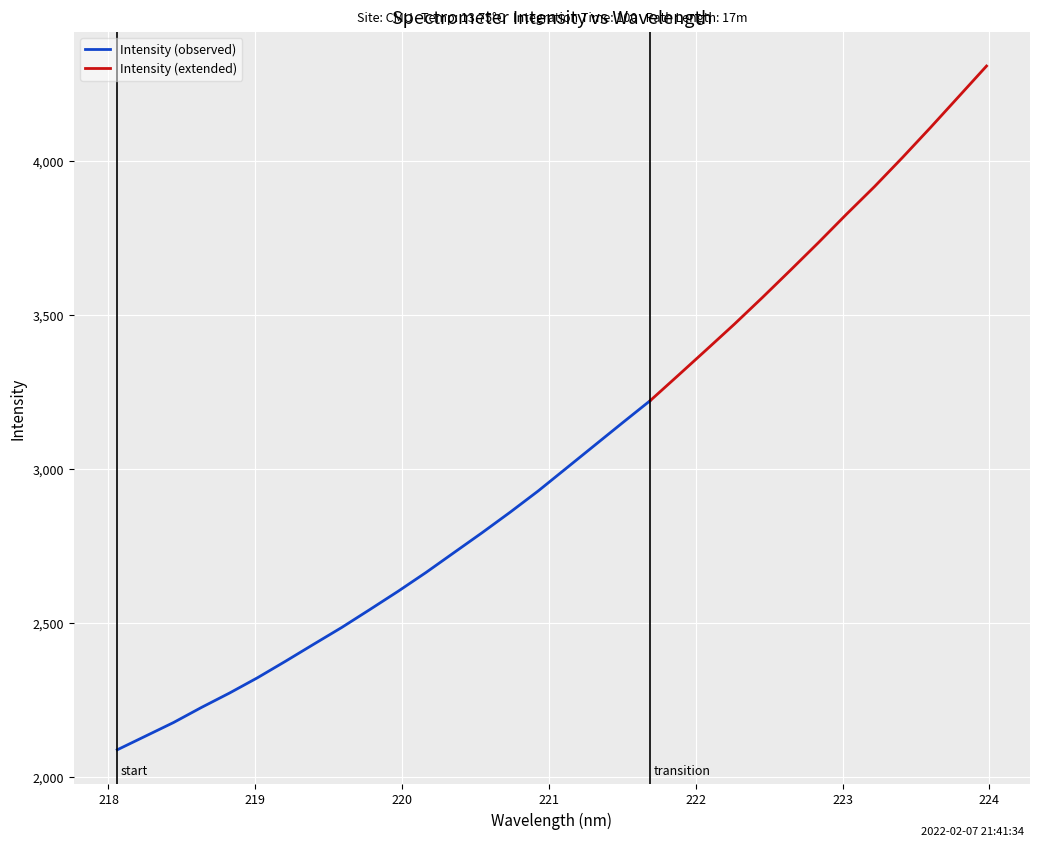

What is the average value?

3049.0